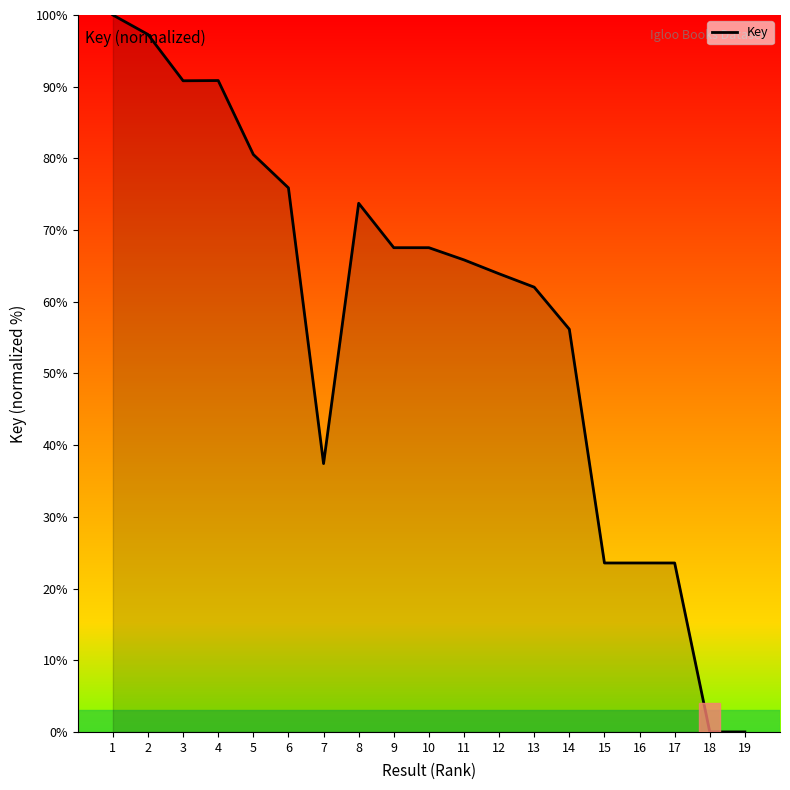

The chart shows a value of 0.0 at 19. True or false?

True